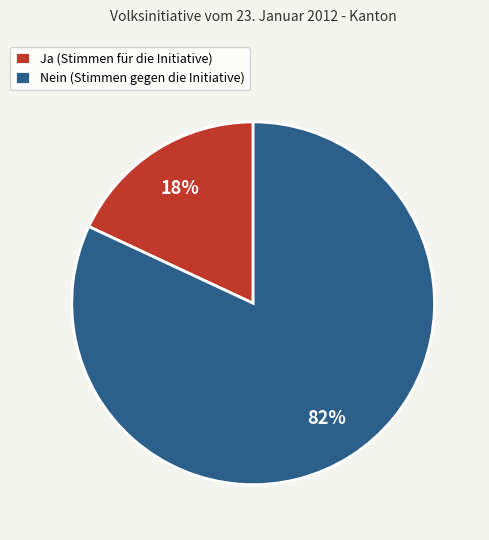

To the nearest percent, what is the difference between the largest and smallest slice percentages?

64%